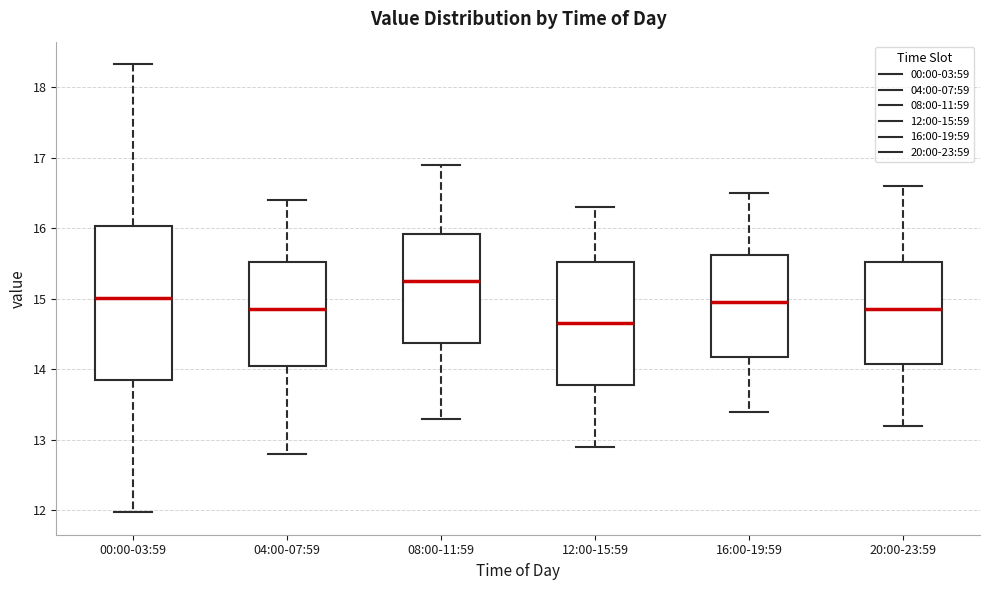

Comparing the boxes themselves (not the whiskers), which one is the tallest?

00:00-03:59